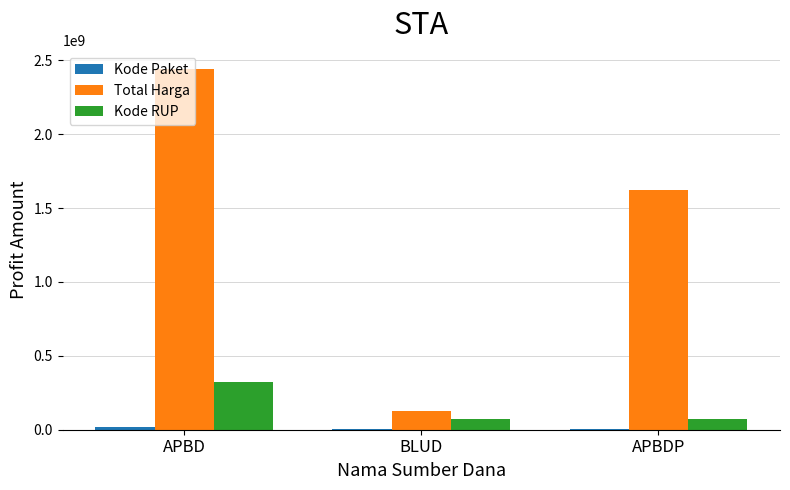

Which series has the largest range (max minus min)?

Total Harga